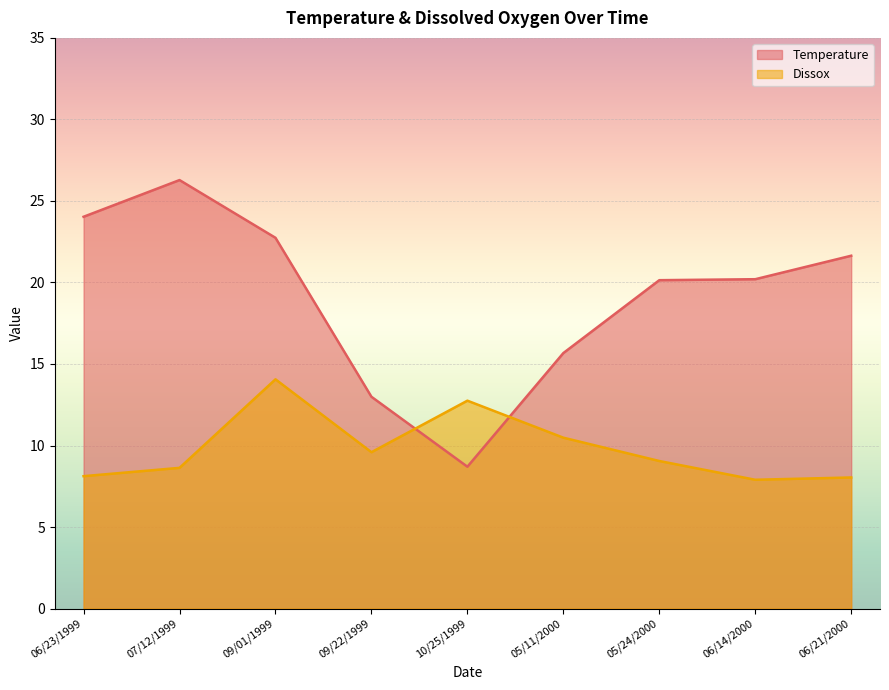

What is the label of the 2nd point from the right?

06/14/2000